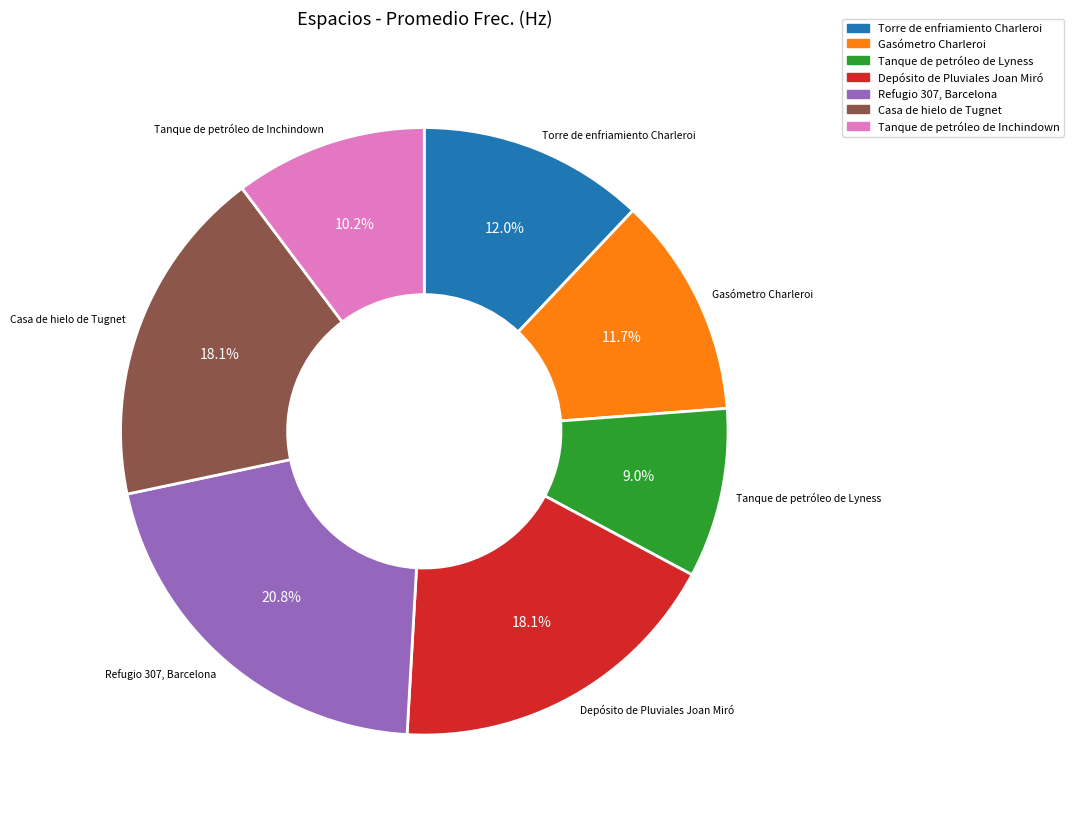

Does Depósito de Pluviales Joan Miró account for over 50% of the chart?

No